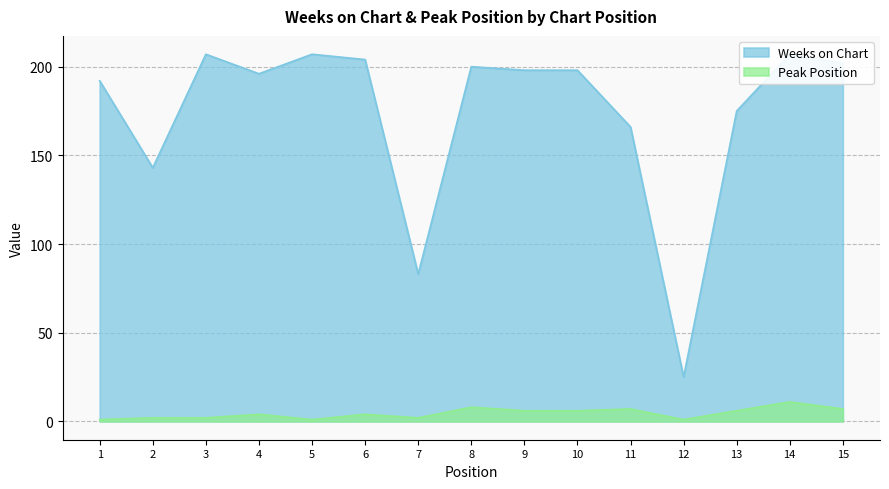

What is the approximate value of Peak Position at 15?

7